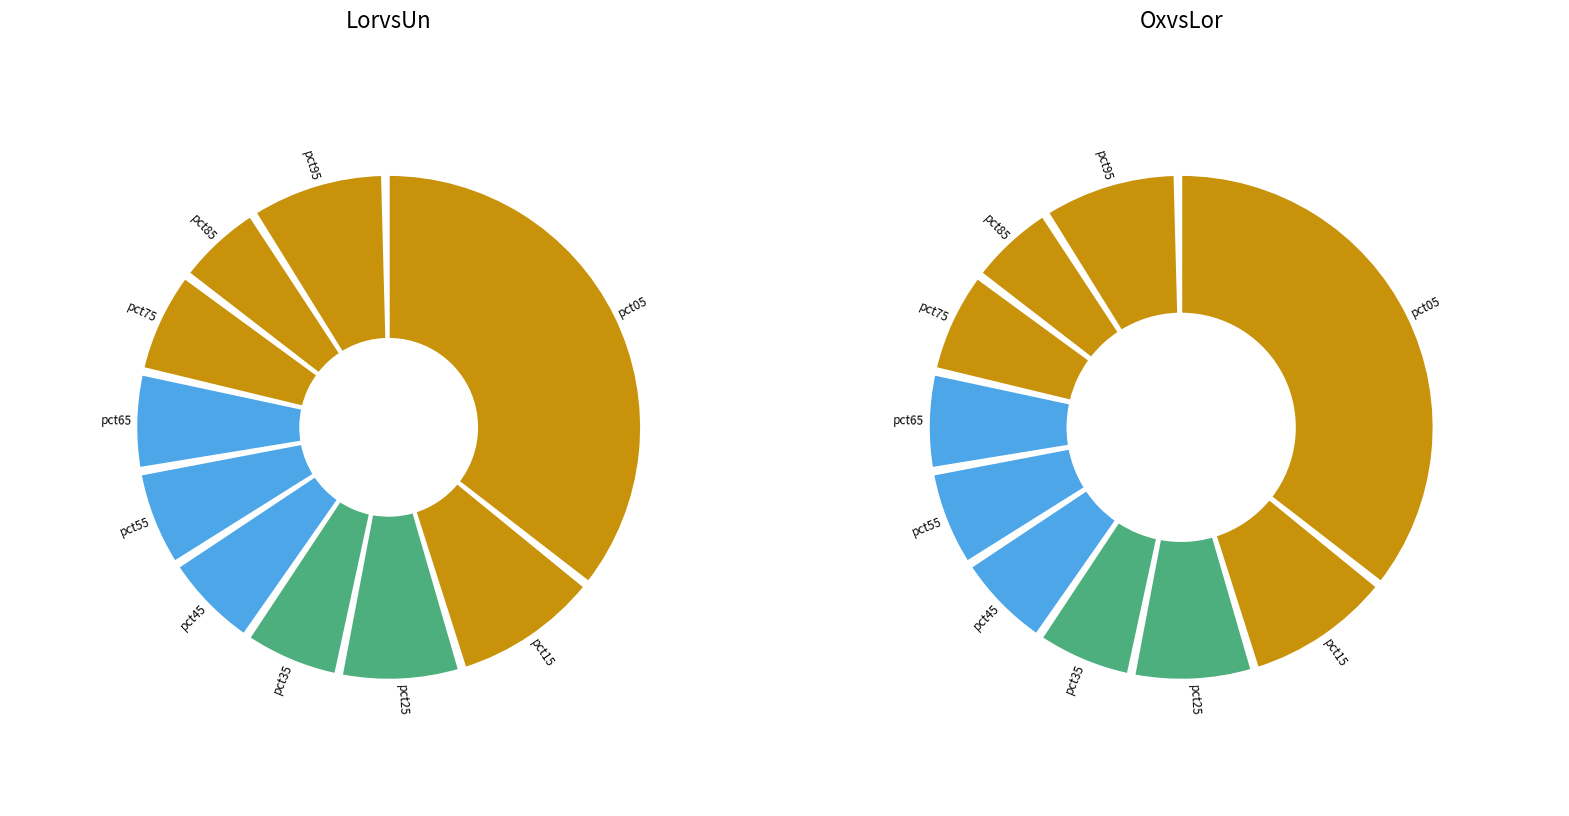

What percentage is the pct95 slice, to the nearest percent?

9%